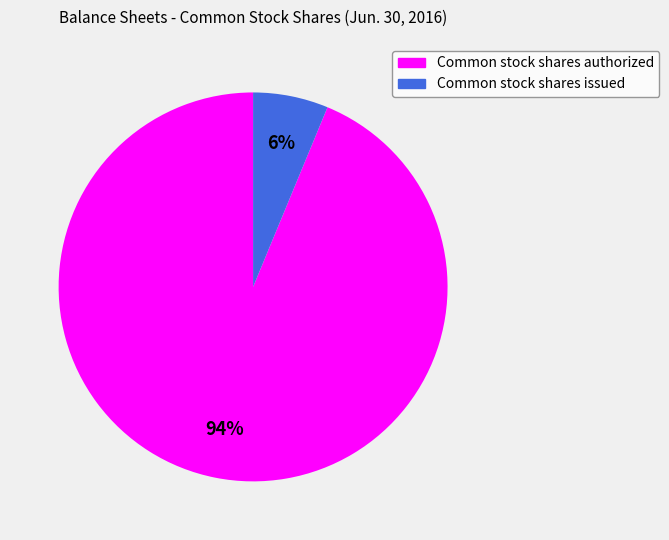

How many segments does this pie chart have?

2